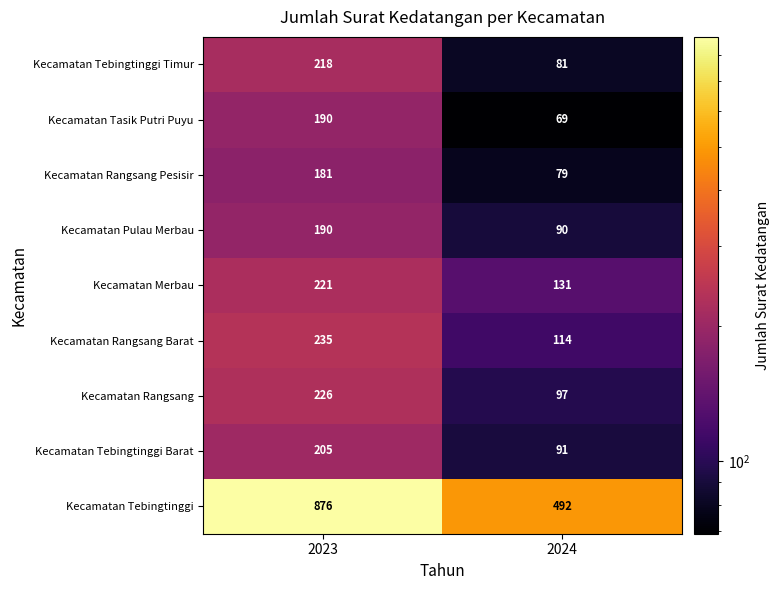

True or false: Kecamatan Rangsang Pesisir has a value of 85 at 2023.

False